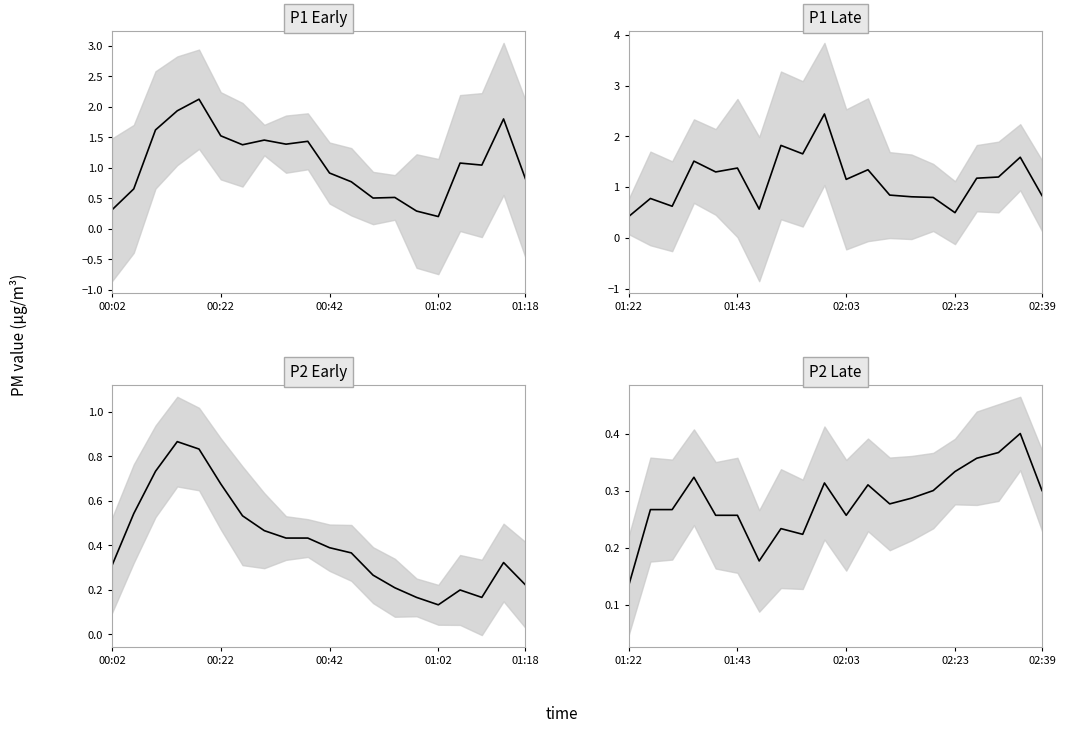

The value of P1 Late at 01:22 is 0.4. True or false?

True